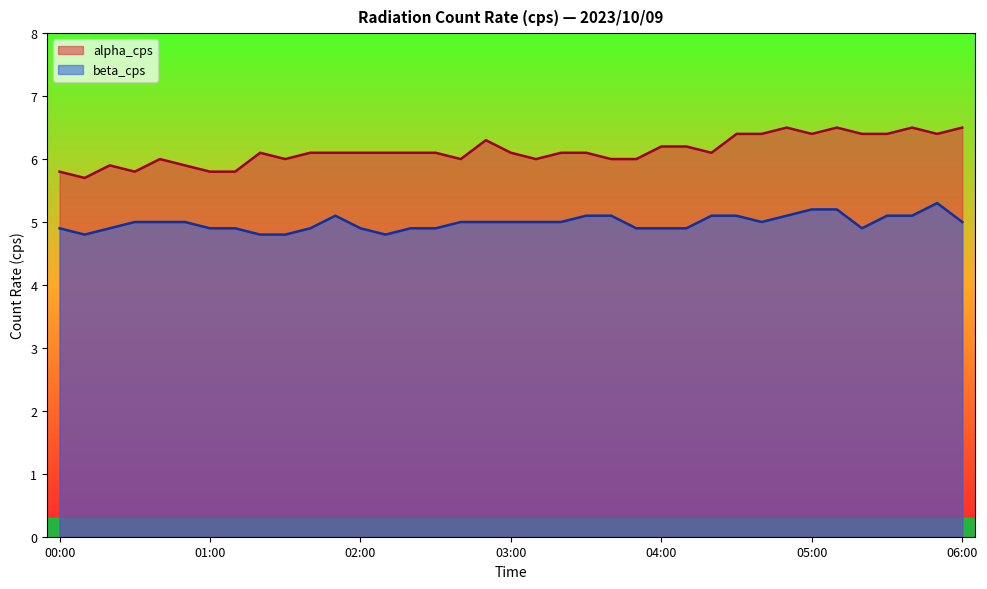

Between 05:30 and 02:10, which is larger?

05:30